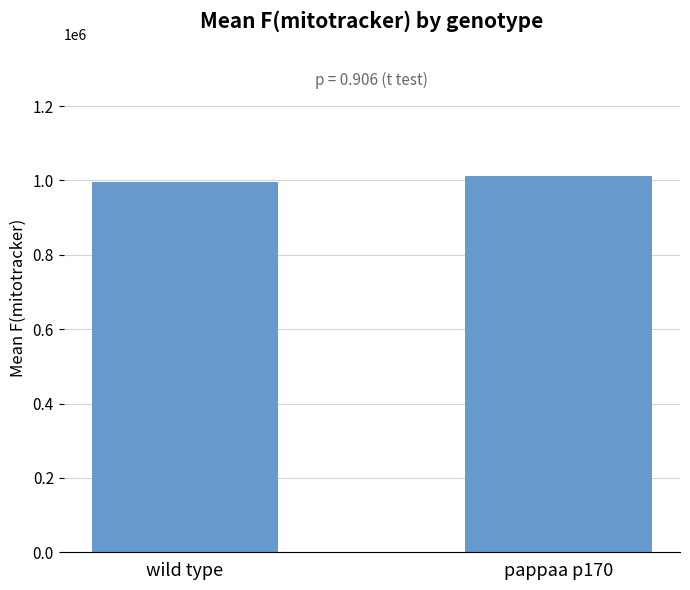

The chart shows a value of 1584842.6 at pappaa p170. True or false?

False